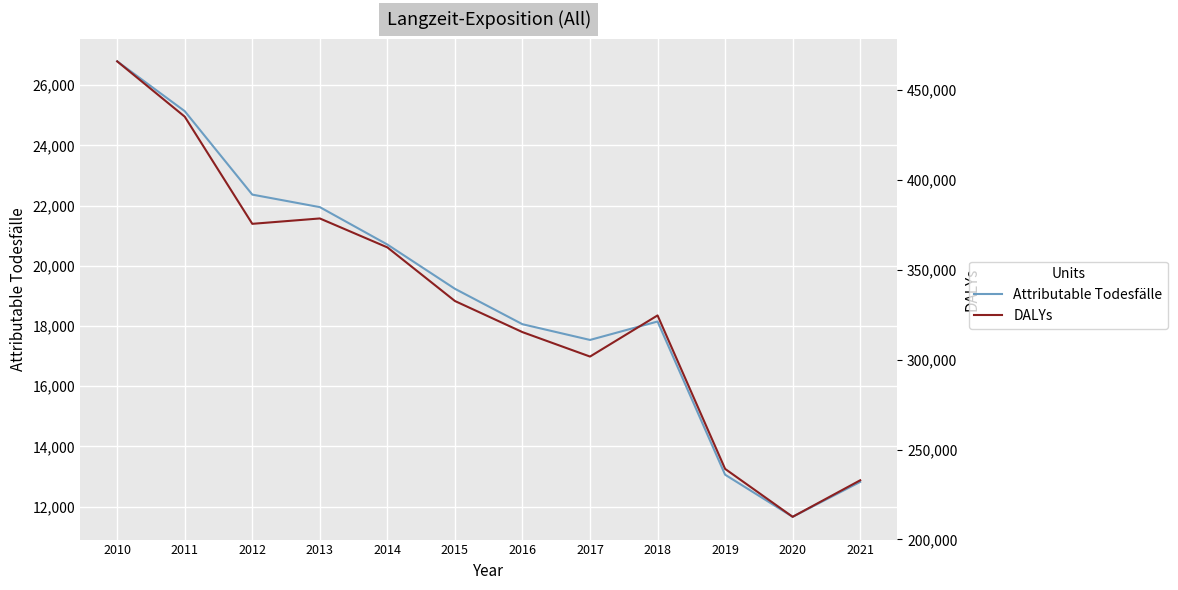

Which category has the lowest value in the DALYs series?

2020